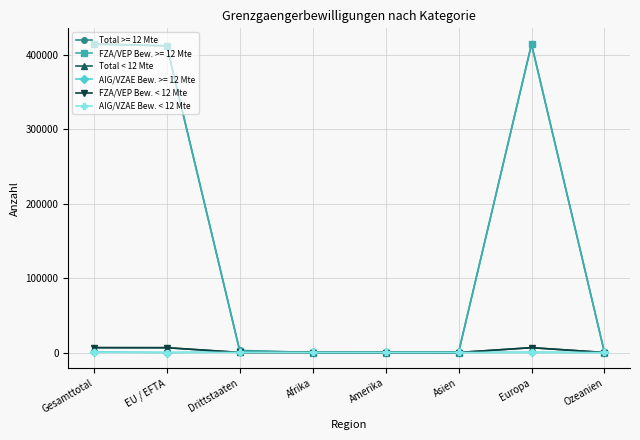

Which series ends up on top after the final intersection of FZA/VEP Bew. < 12 Mte and AIG/VZAE Bew. < 12 Mte?

AIG/VZAE Bew. < 12 Mte